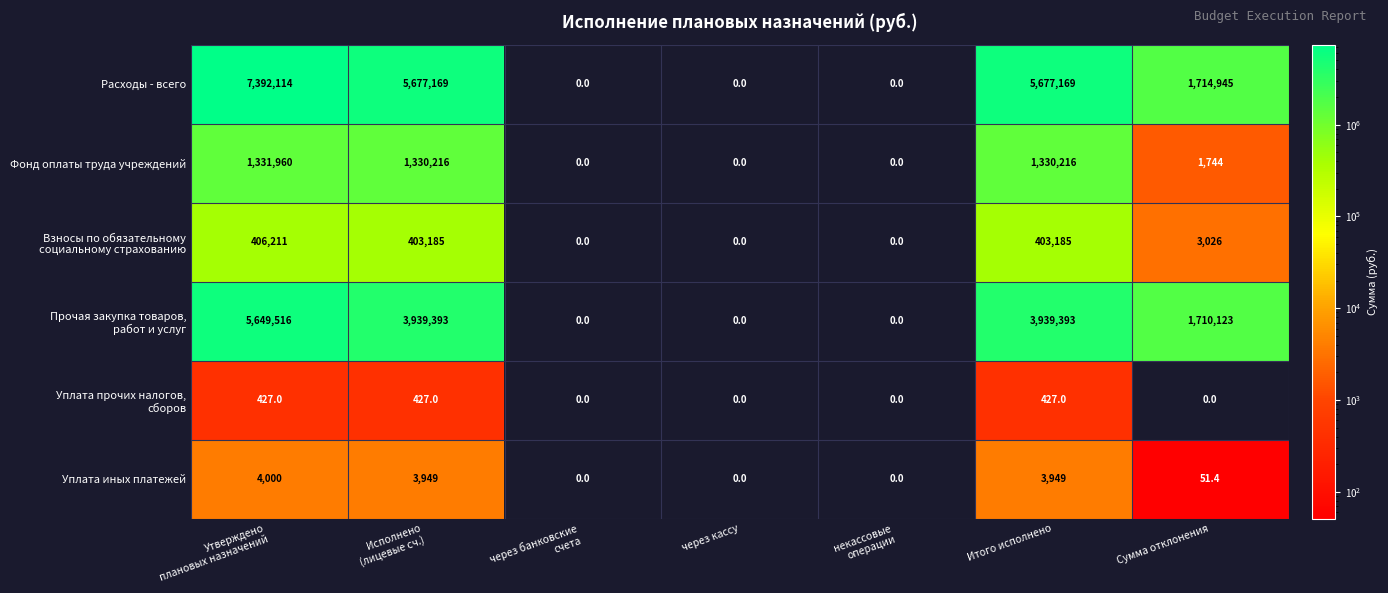

The Уплата иных платежей series shows 51.4 at Сумма отклонения. True or false?

True